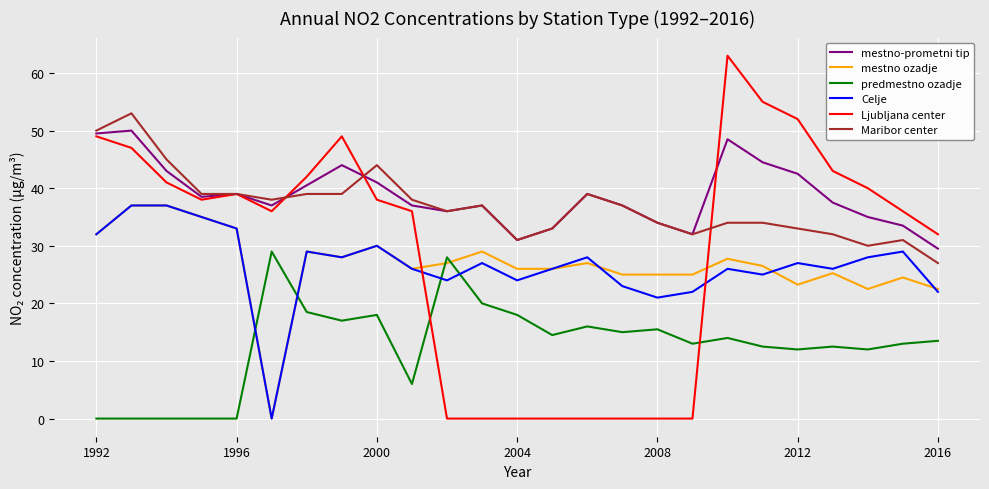

Which series has the widest spread of values?

Ljubljana center